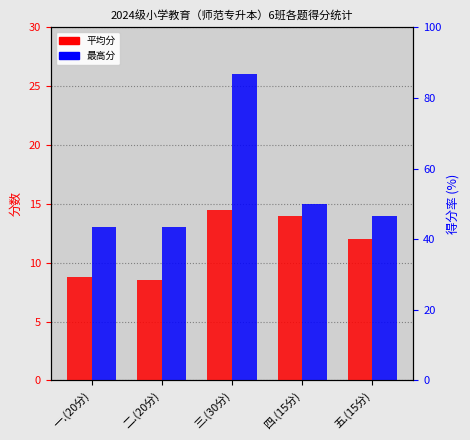

Reading right to left, what are all the values shown in this chart?

平均分: 五.(15分)=12.0	四.(15分)=13.9	三.(30分)=14.4	二.(20分)=8.6	一.(20分)=8.8
最高分: 五.(15分)=14.0	四.(15分)=15.0	三.(30分)=26.0	二.(20分)=13.0	一.(20分)=13.0